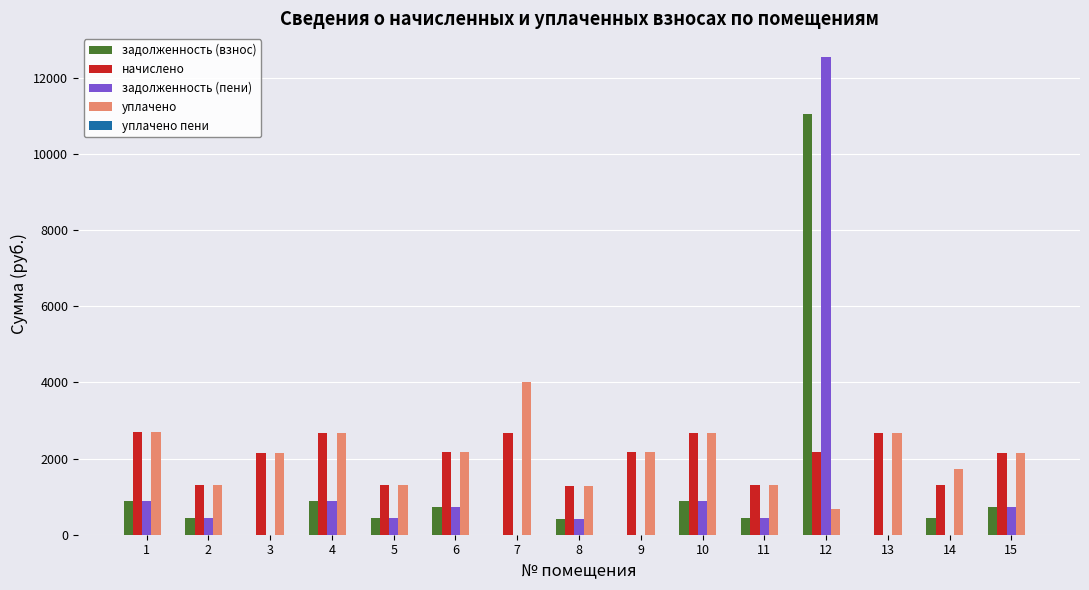

What is the sum of all начислено values?

30653.7